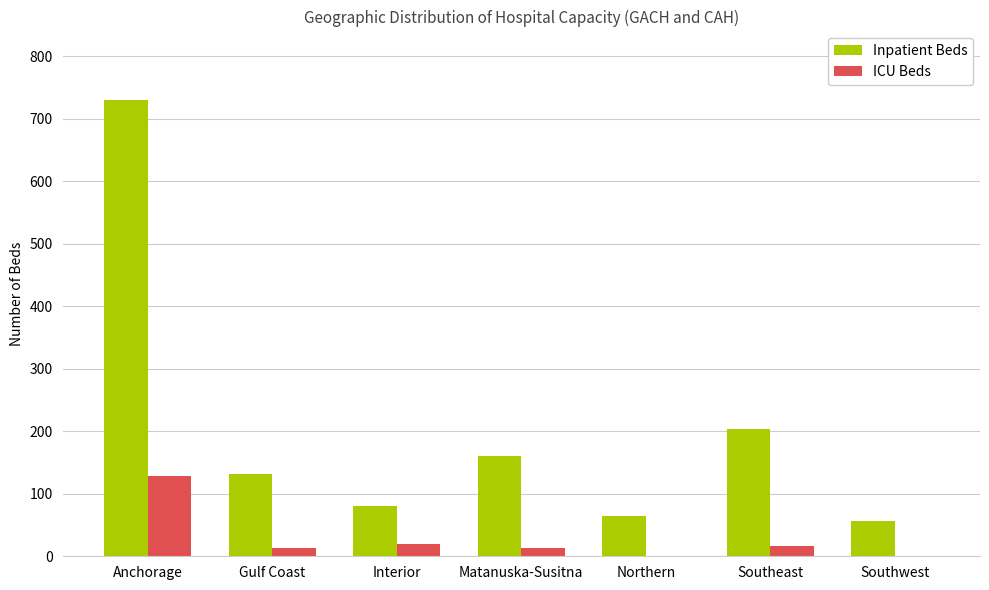

How many groups of bars are there?

7